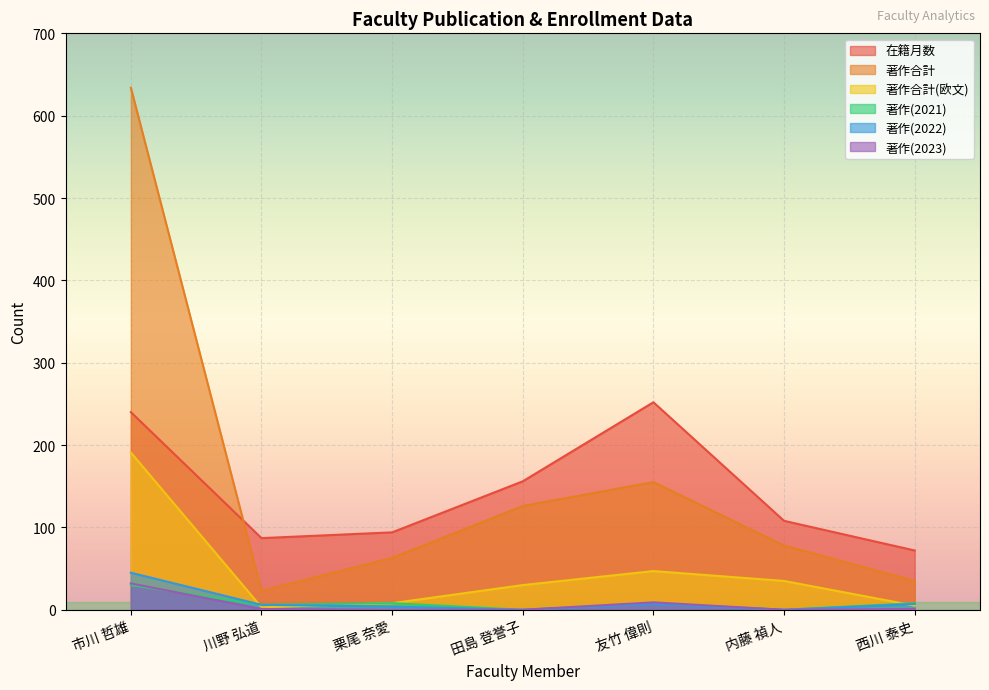

List the series in order of their peak value, lowest first.

著作(2021), 著作(2023), 著作(2022), 著作合計(欧文), 在籍月数, 著作合計